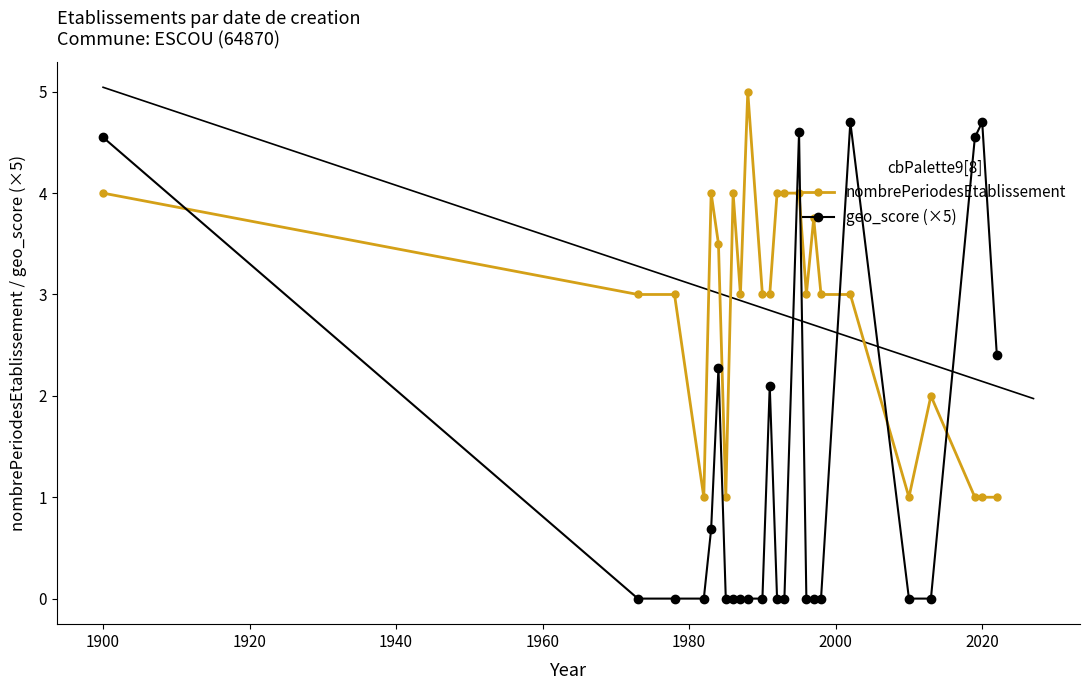

How many values in the geo_score (×5) series exceed 0?

9